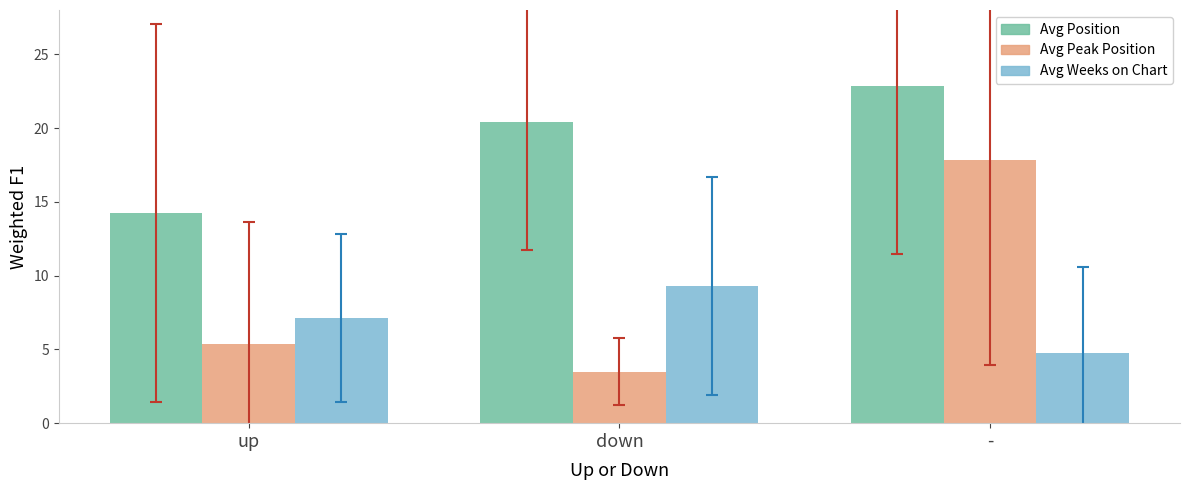

What is the maximum value shown in the chart?

22.8